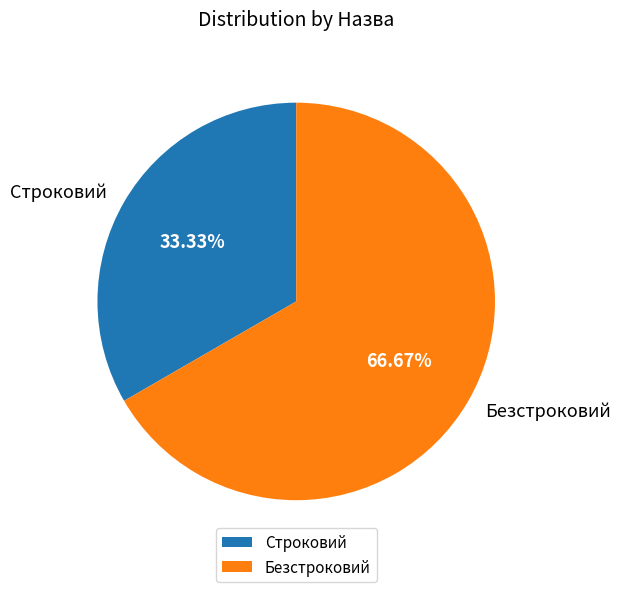

What percentage is the Безстроковий slice, to the nearest percent?

67%